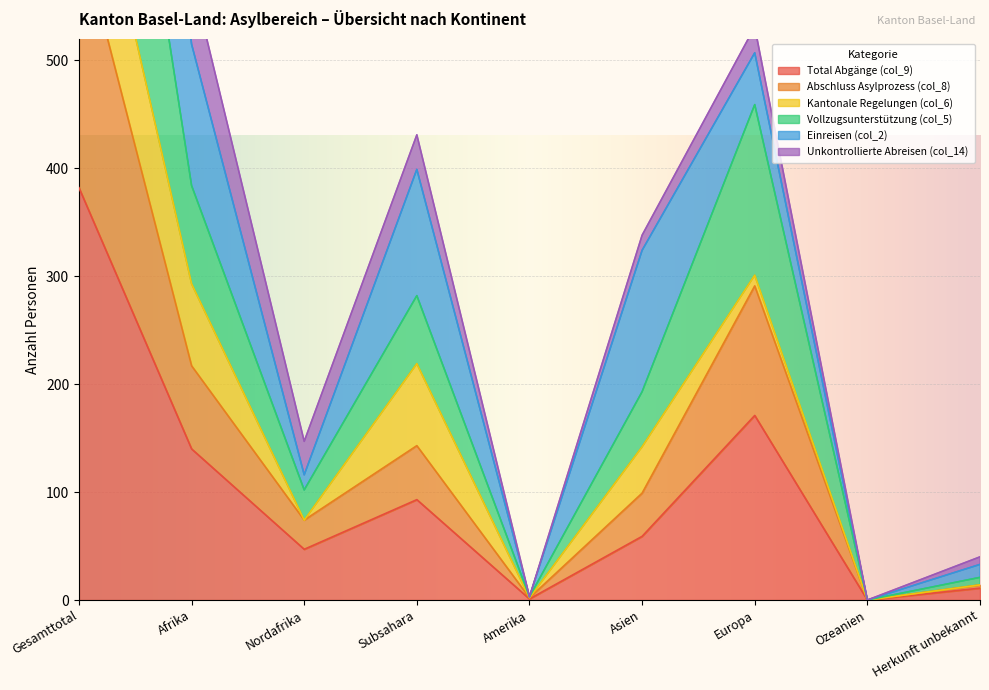

True or false: Total Abgänge (col_9) has a value of 20 at Nordafrika.

False